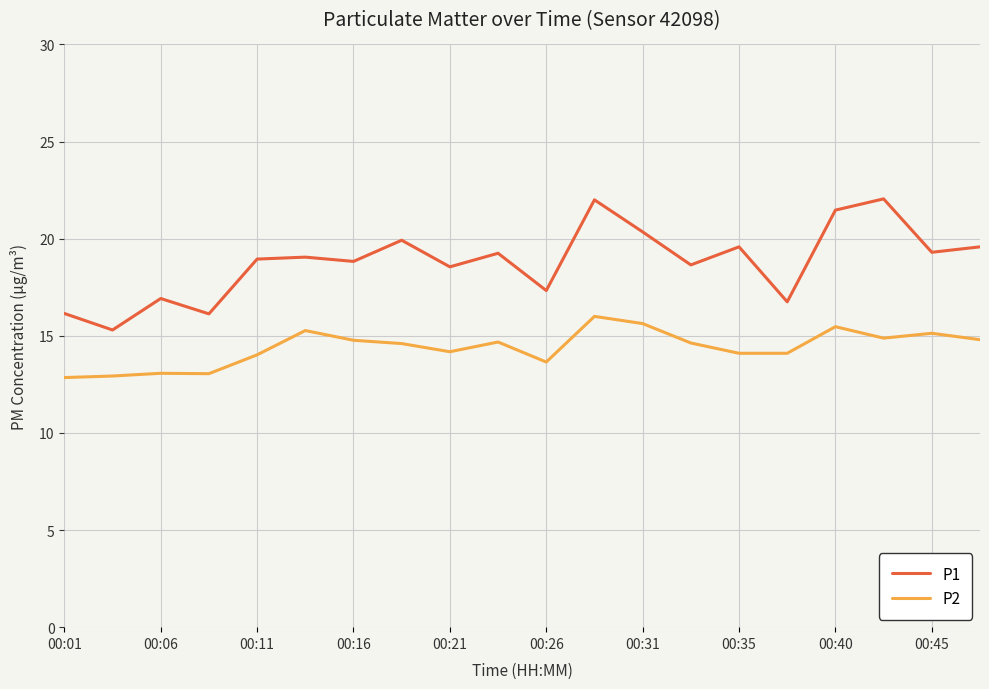

What is the greatest value displayed?

22.1